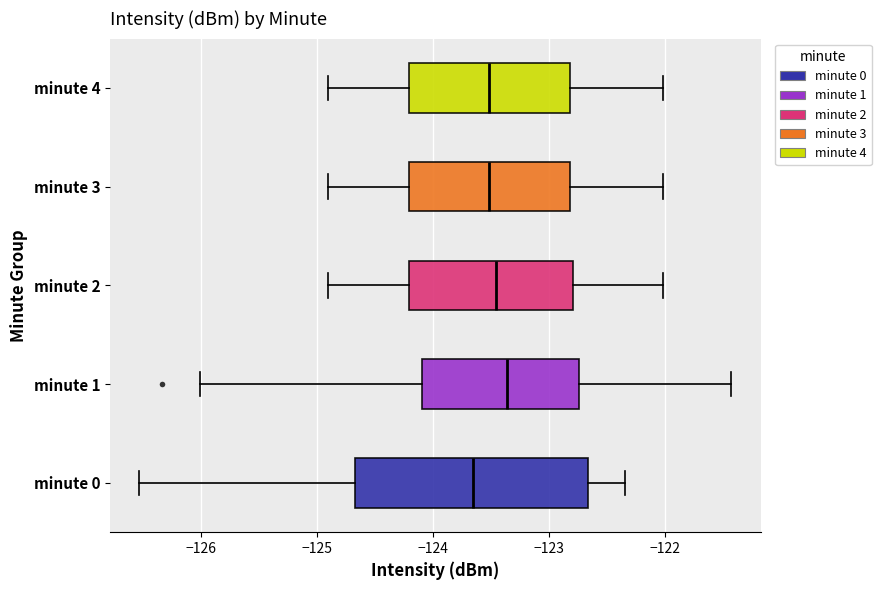

Comparing the boxes themselves (not the whiskers), which one is the widest?

minute 0